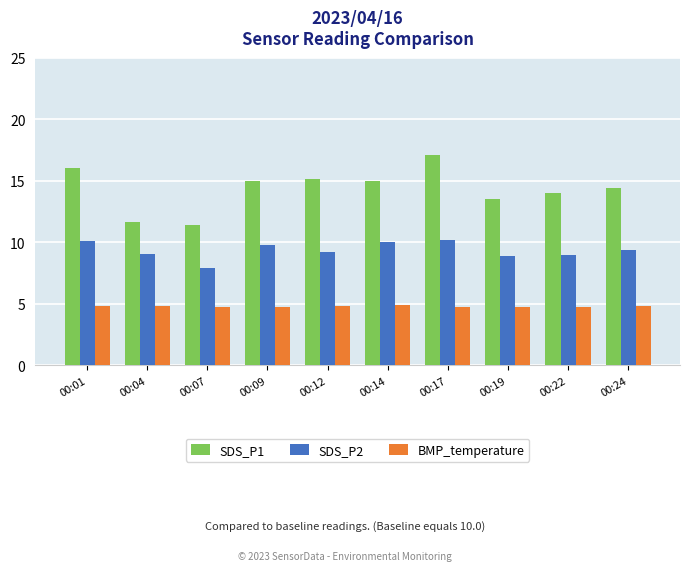

The value of SDS_P1 at 00:22 is 21.3. True or false?

False